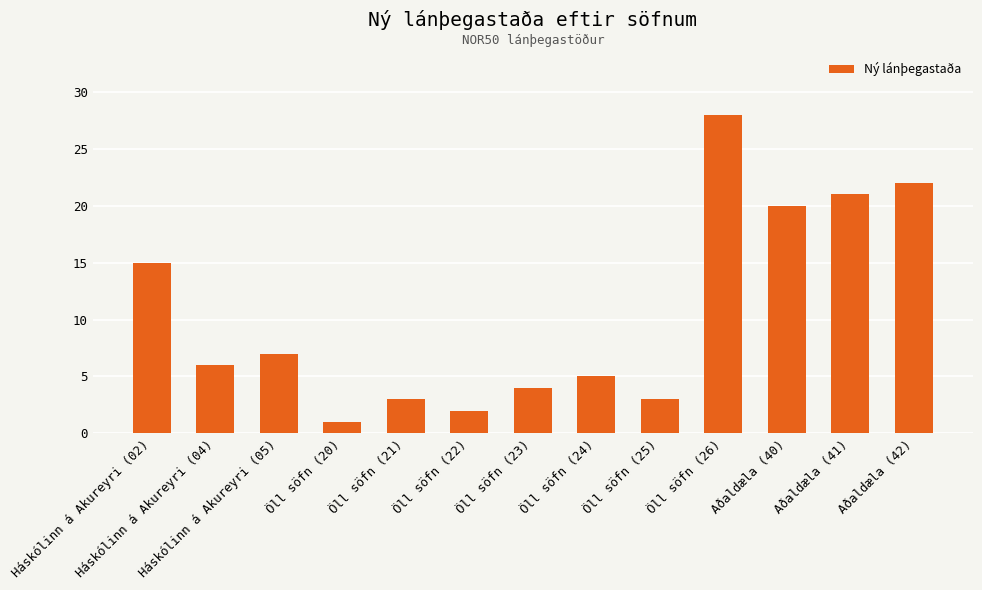

What is the difference between the values at Háskólinn á Akureyri (02) and Öll söfn (21)?

12